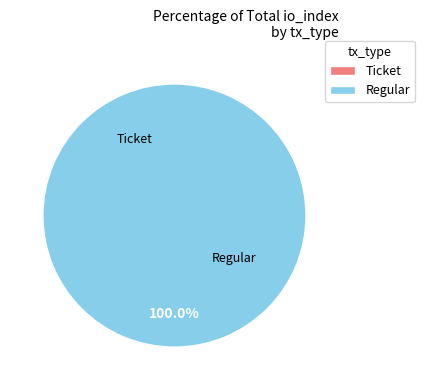

Which category accounts for the majority?

Regular tx (io_index=10)